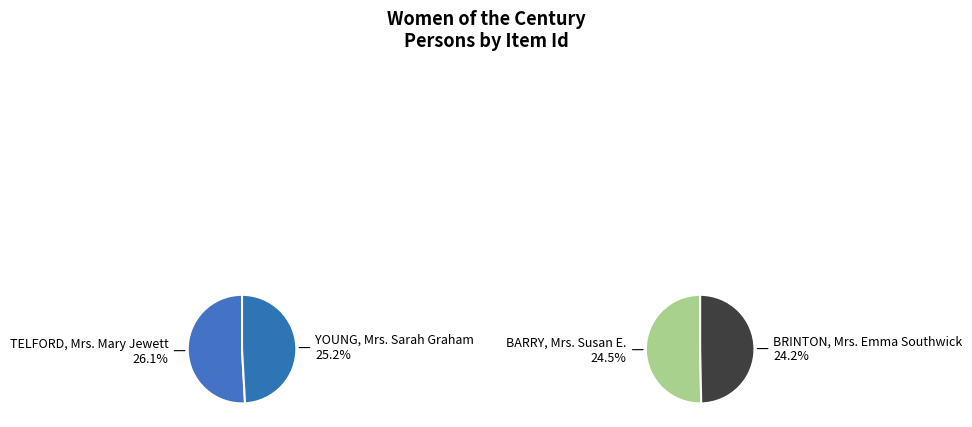

What is the smallest slice in the pie chart?

BRINTON, Mrs. Emma Southwick